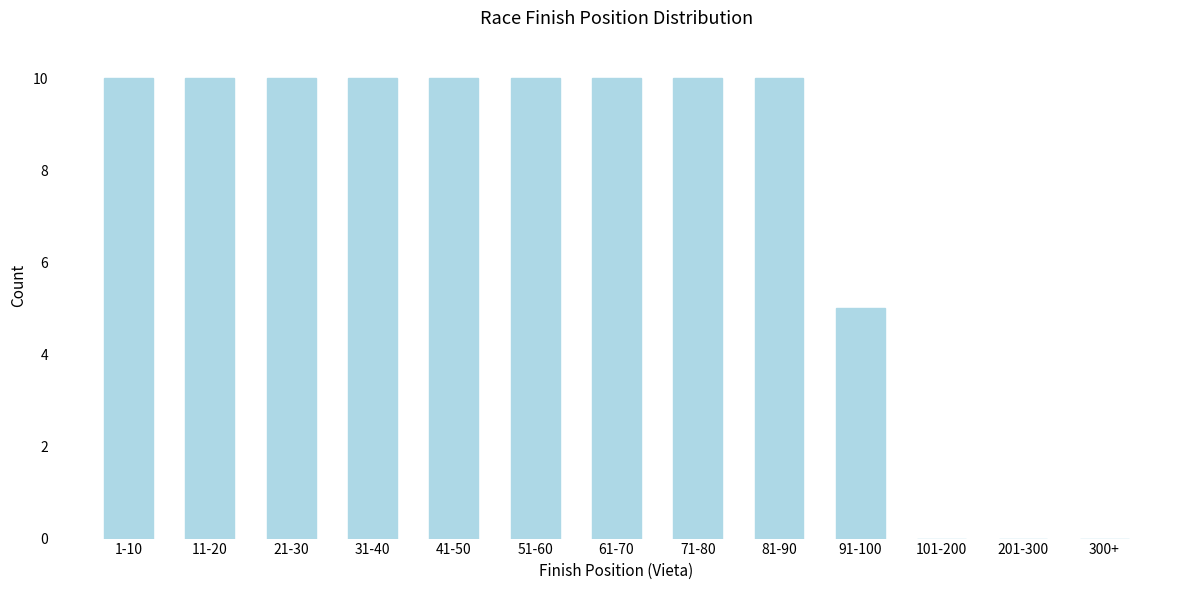

Reading right to left, what are all the values shown in this chart?

300+=0	201-300=0	101-200=0	91-100=5	81-90=10	71-80=10	61-70=10	51-60=10	41-50=10	31-40=10	21-30=10	11-20=10	1-10=10